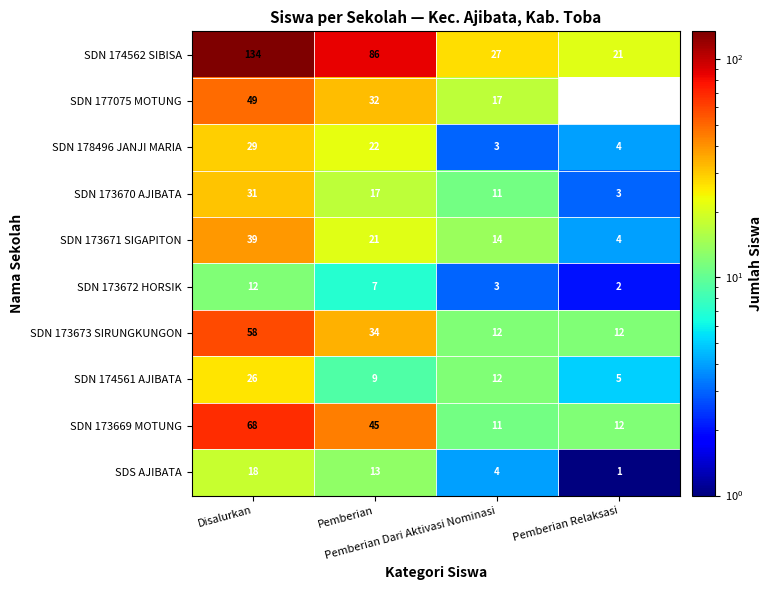

Count the SDN 173671 SIGAPITON values in the range 14 to 39.

3